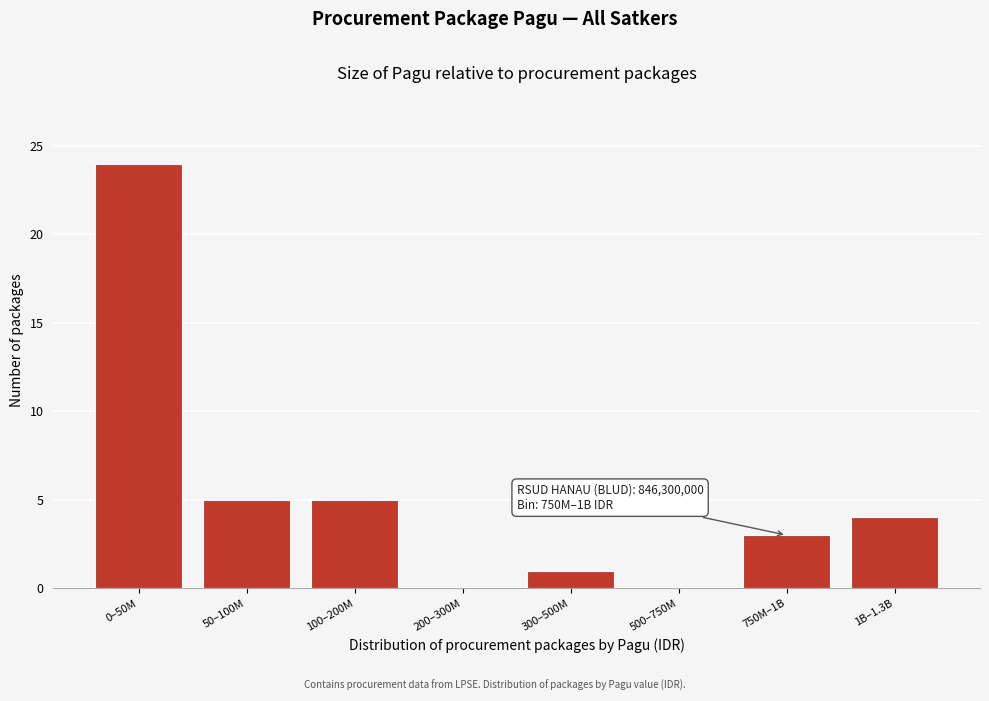

Reading left to right, what are all the values shown in this chart?

0–50M=24	50–100M=5	100–200M=5	200–300M=0	300–500M=1	500–750M=0	750M–1B=3	1B–1.3B=4